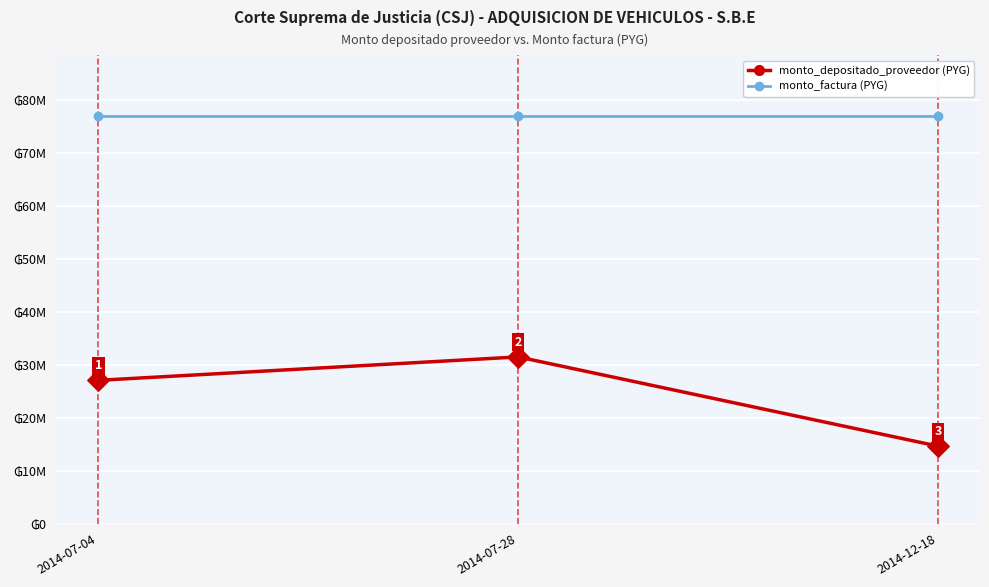

Does the chart have visible grid lines?

Yes